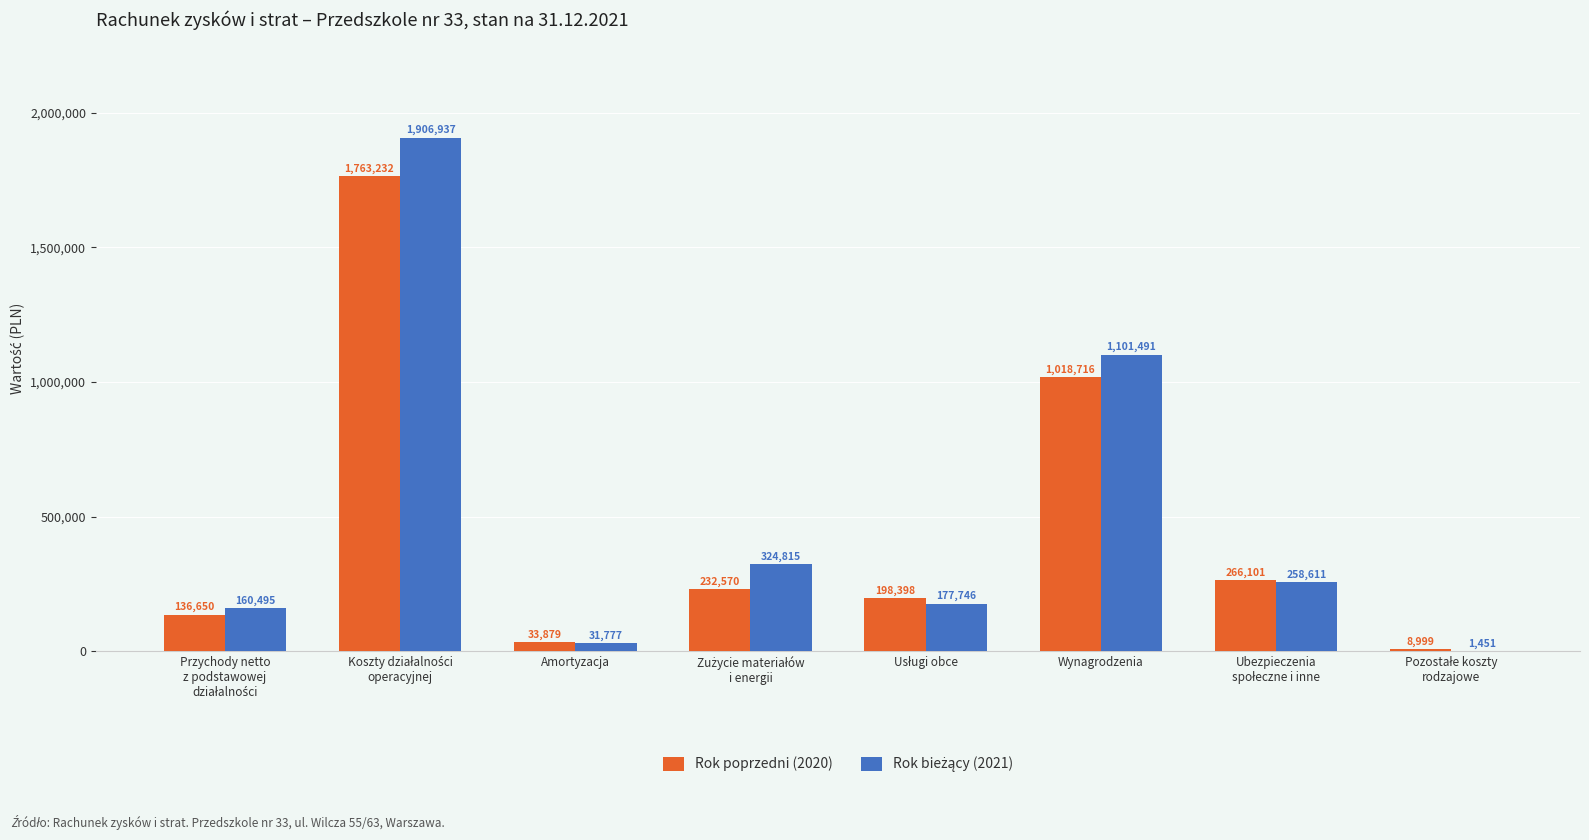

How many groups of bars are there?

8